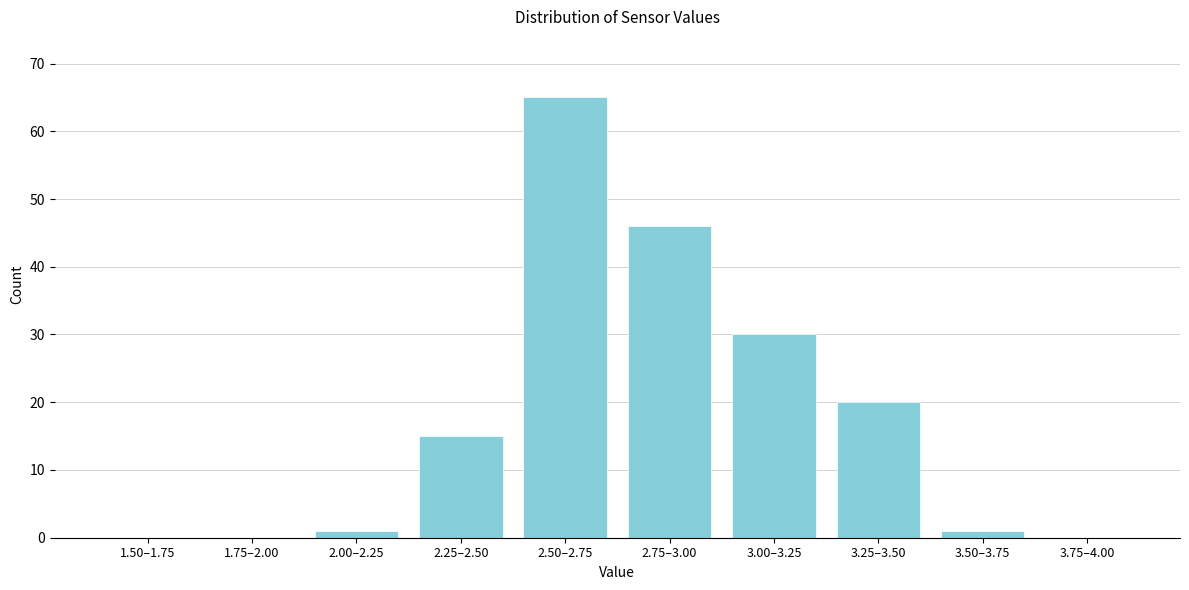

Reading left to right, transcribe all the data shown in this chart.

1.50–1.75=0	1.75–2.00=0	2.00–2.25=1	2.25–2.50=15	2.50–2.75=65	2.75–3.00=46	3.00–3.25=30	3.25–3.50=20	3.50–3.75=1	3.75–4.00=0